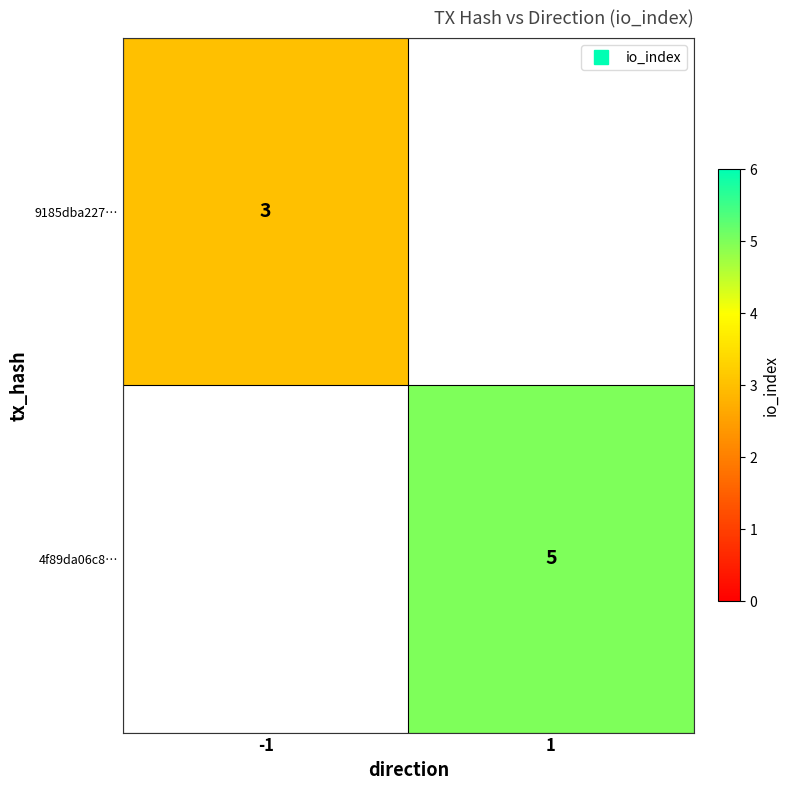

The value of 9185dba227… at -1 is 3.0. True or false?

True